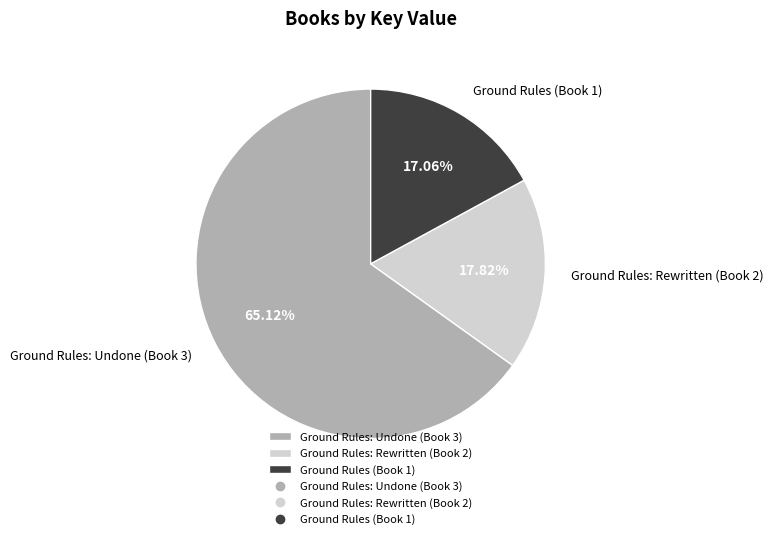

Which slice is the largest?

Ground Rules: Undone (Book 3)